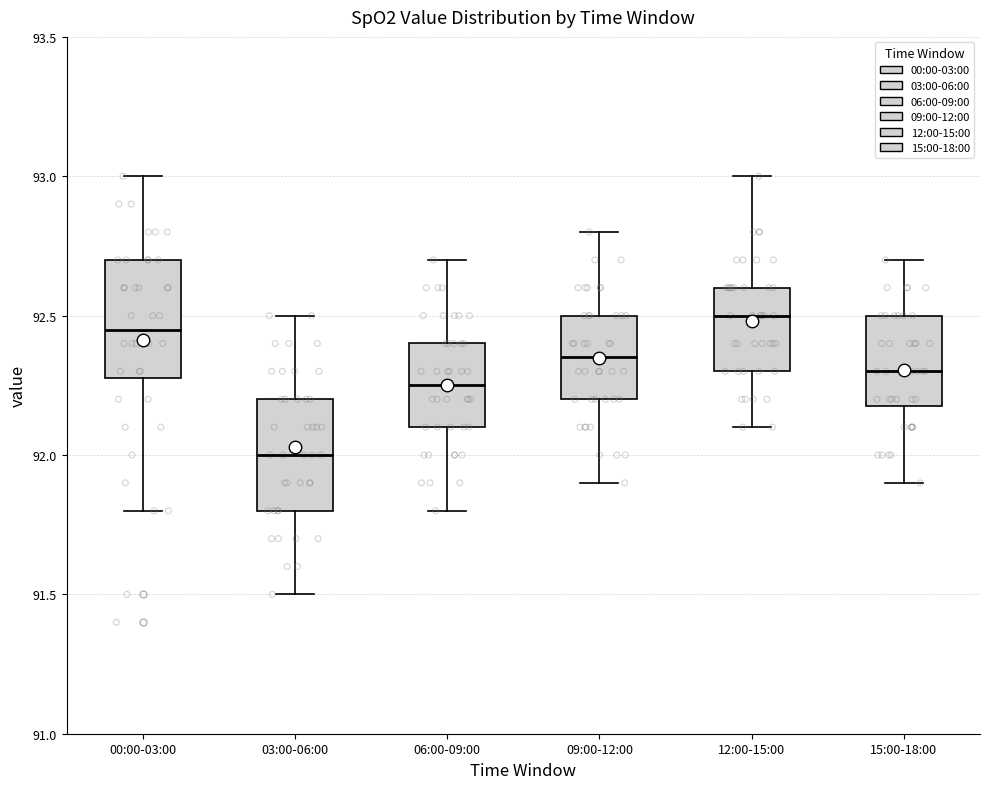

Where does the lower whisker of the box for 06:00-09:00 end on the y-axis? The values are not printed on the chart, so give them approximately, as read against the axis.

91.80